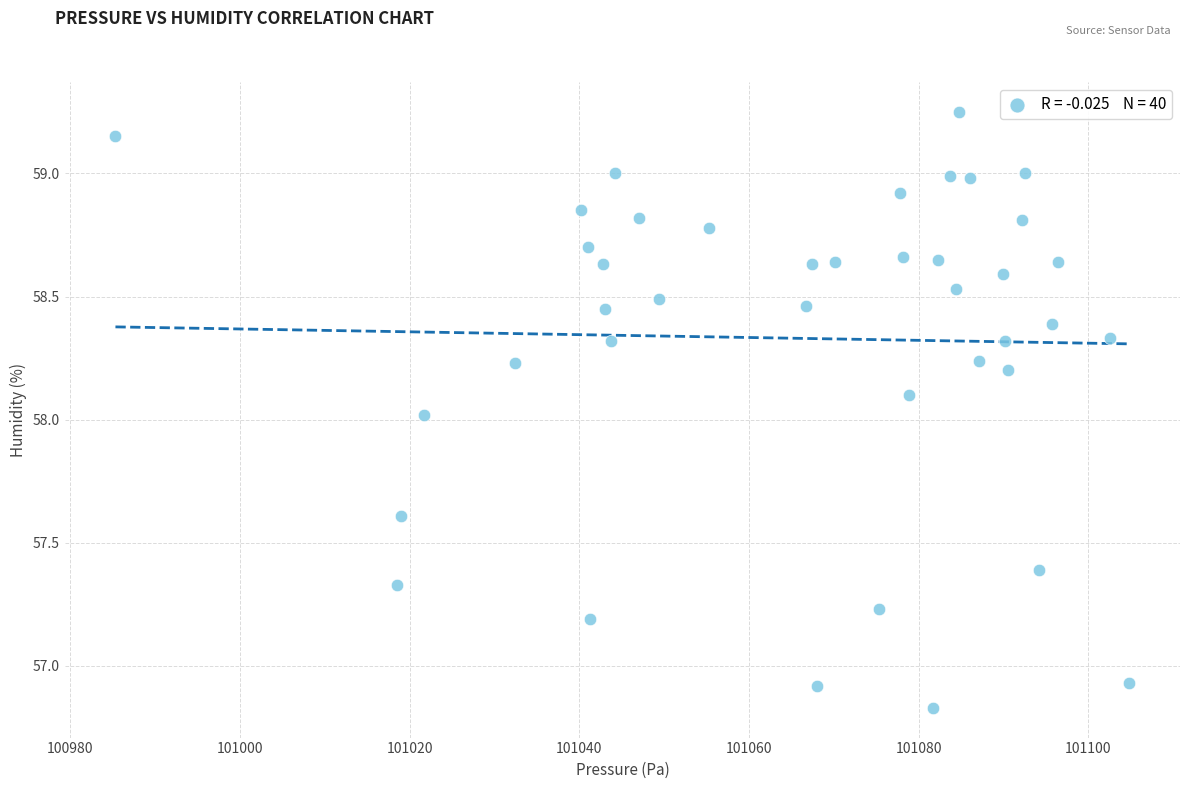

What is the range of X values (max minus min)?

119.5